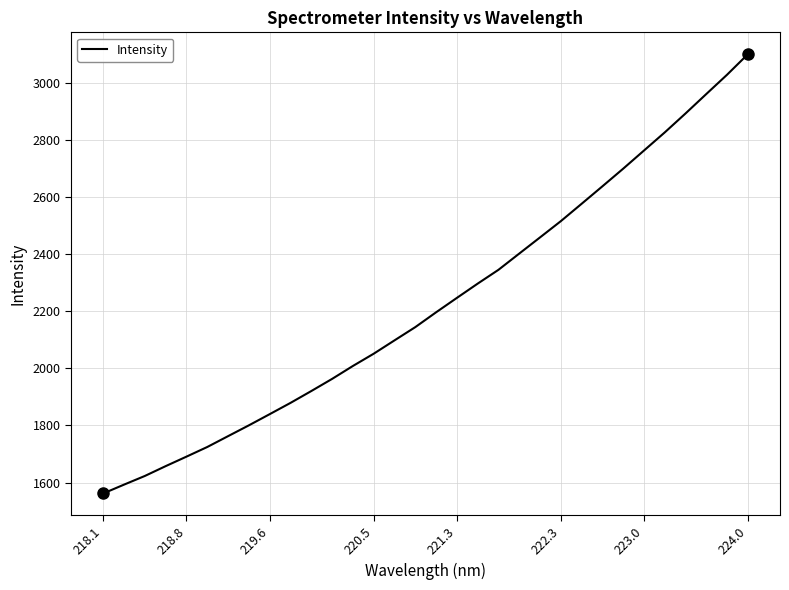

What is the difference between the second highest and minimum values?

1465.3